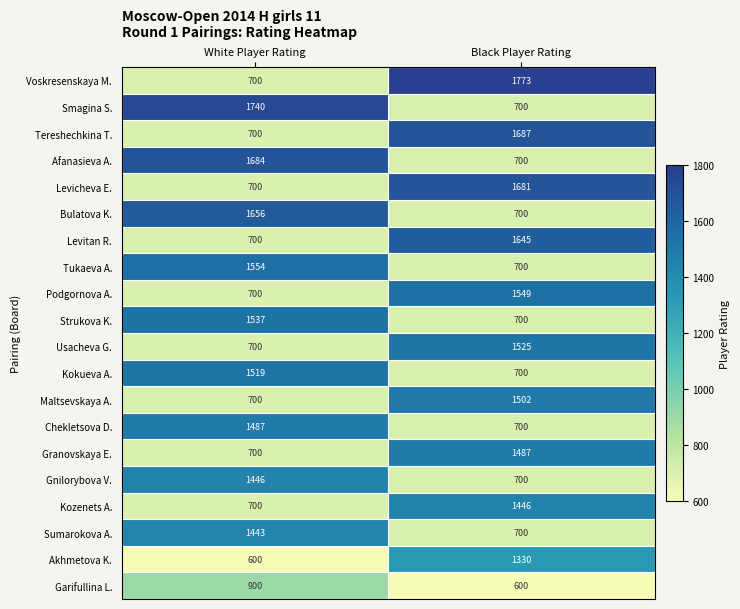

Which series has the widest spread of values?

Voskresenskaya M.